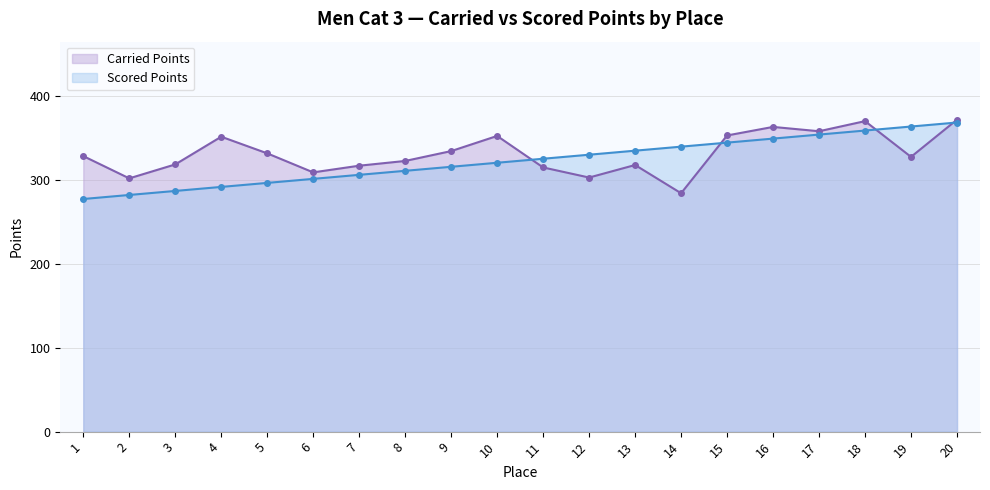

In Carried Points, how many points are lower than both neighbors (excluding endpoints)?

6